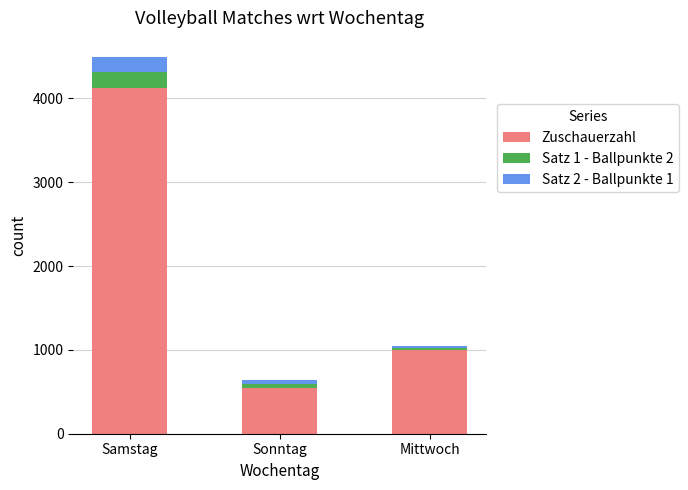

How many bars are there in total?

3